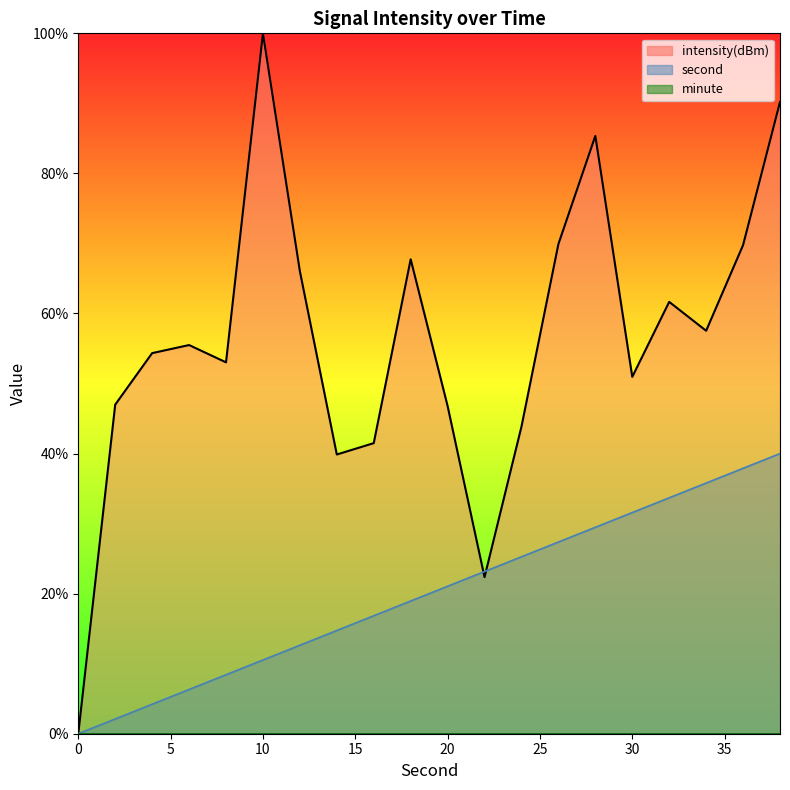

The value of second_line at 9 is 29.9. True or false?

False